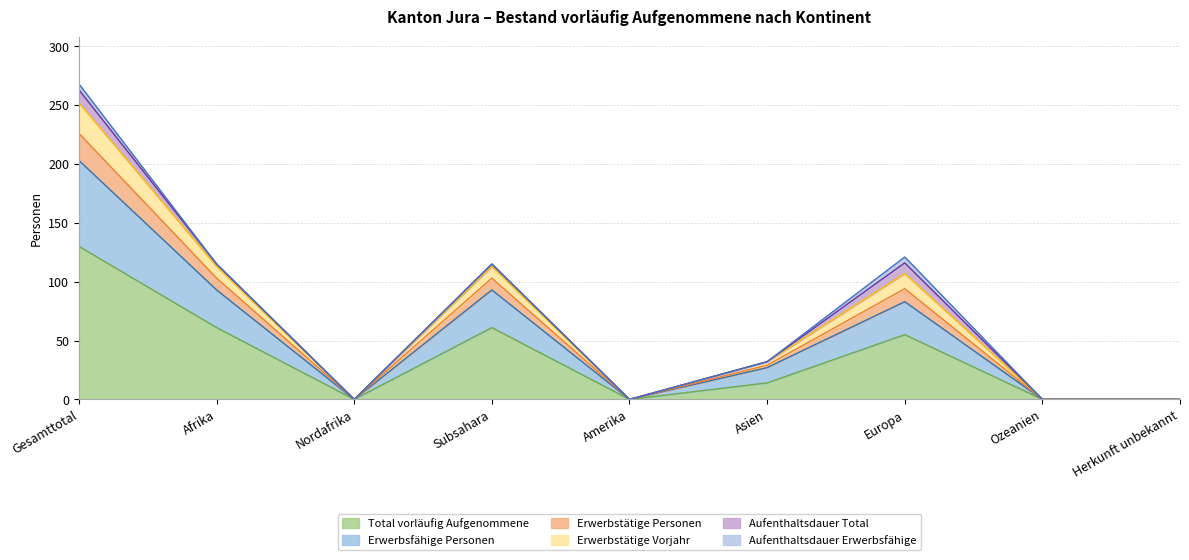

What is the difference between the highest and lowest values at Afrika?

54